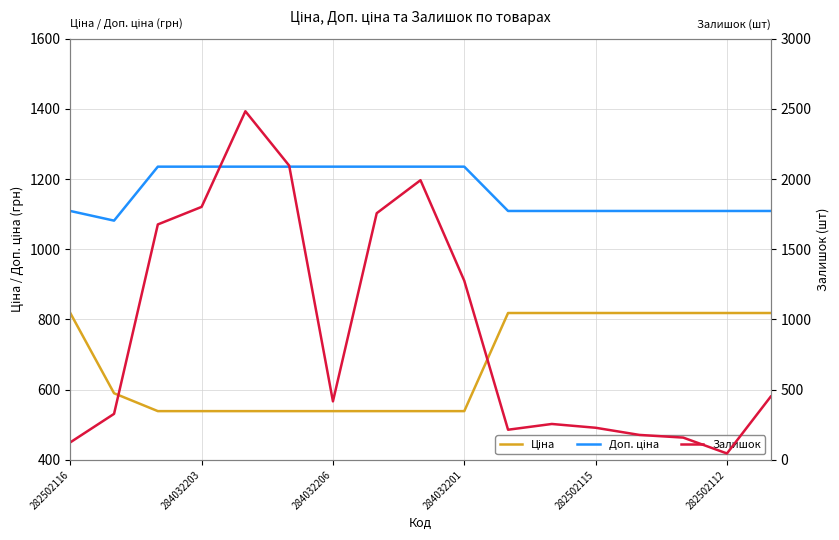

What position from the right is 7?

10